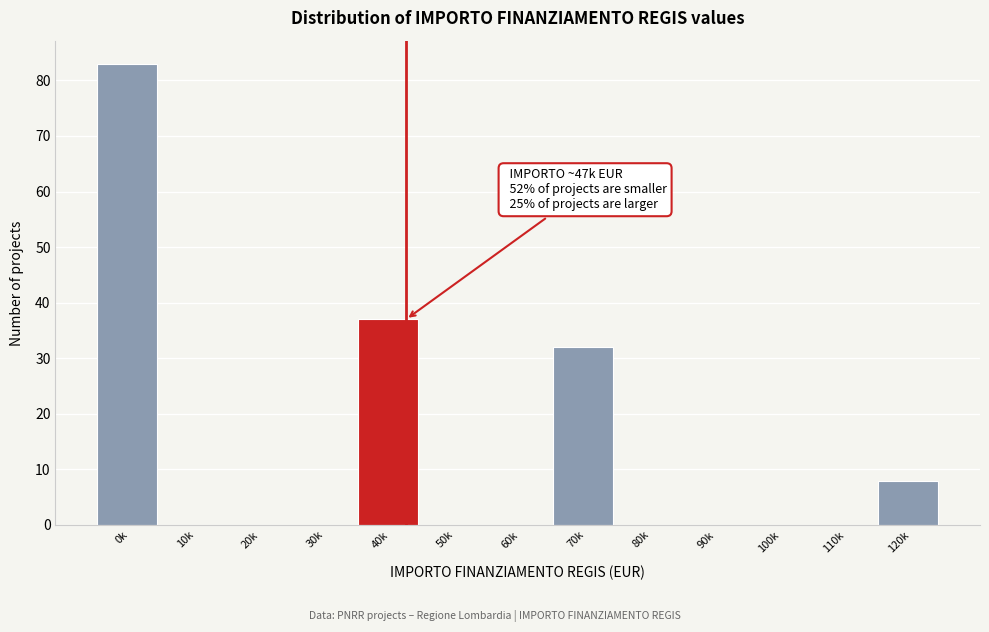

Reading right to left, list all the values displayed in this chart.

120k=8	110k=0	100k=0	90k=0	80k=0	70k=32	60k=0	50k=0	40k=37	30k=0	20k=0	10k=0	0k=83